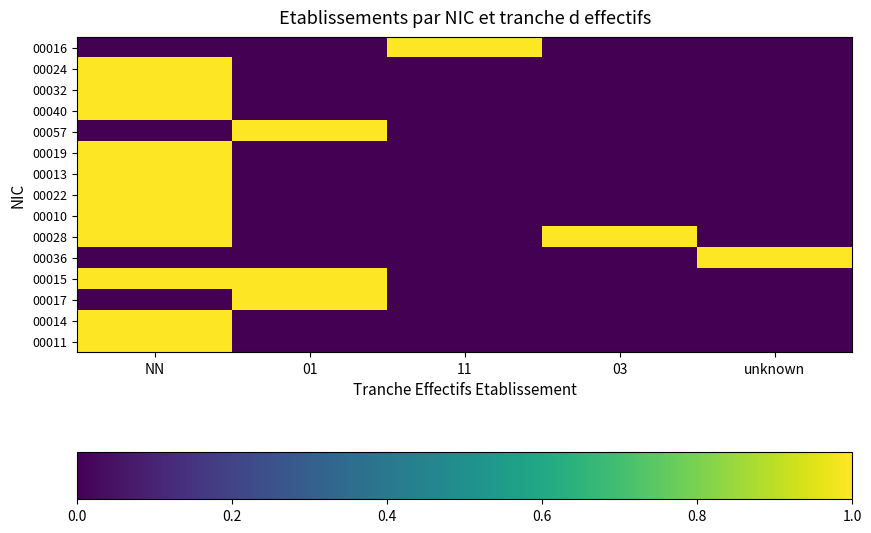

What is the difference between the highest and lowest values at NN?

1